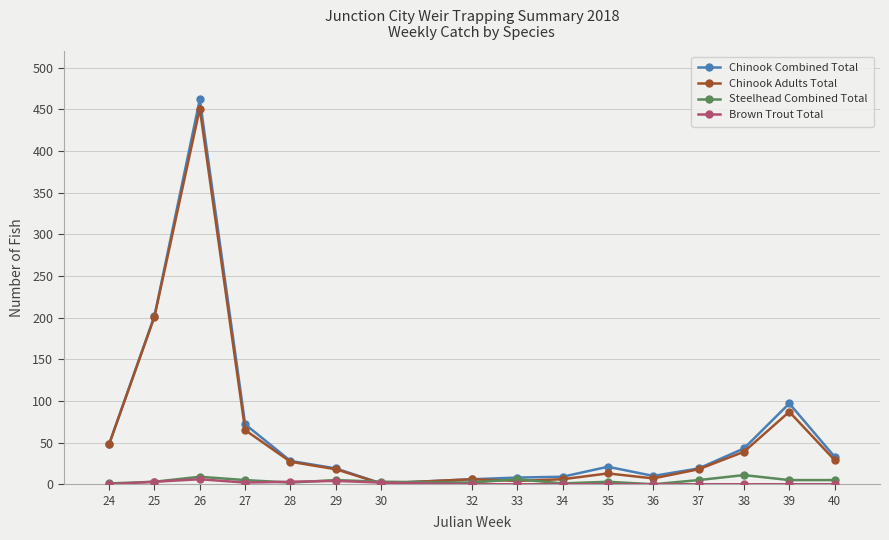

What is the maximum value shown in the chart?

462